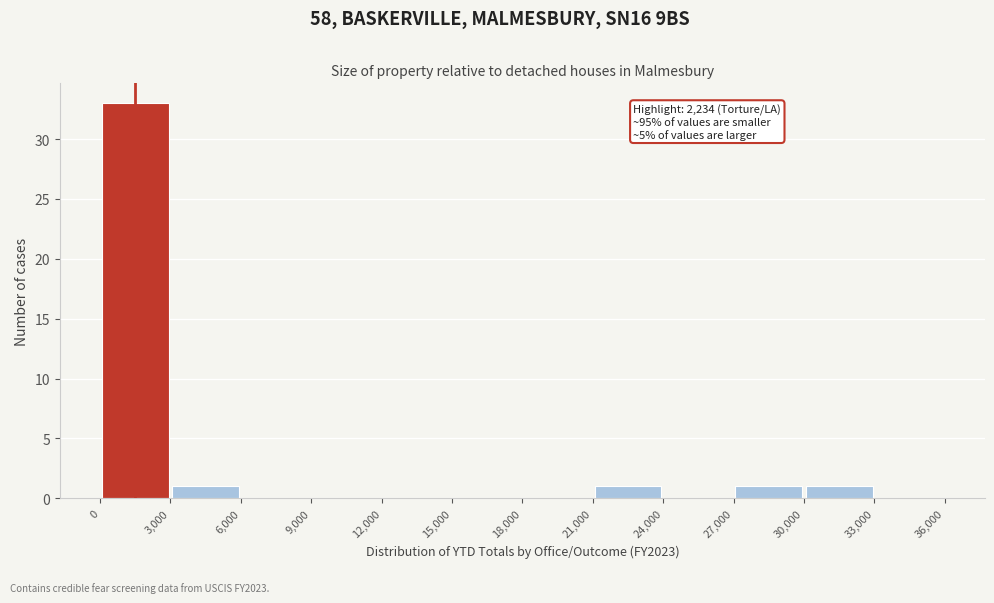

Over which range of the x-axis is the bar tallest?

0 to 3,000